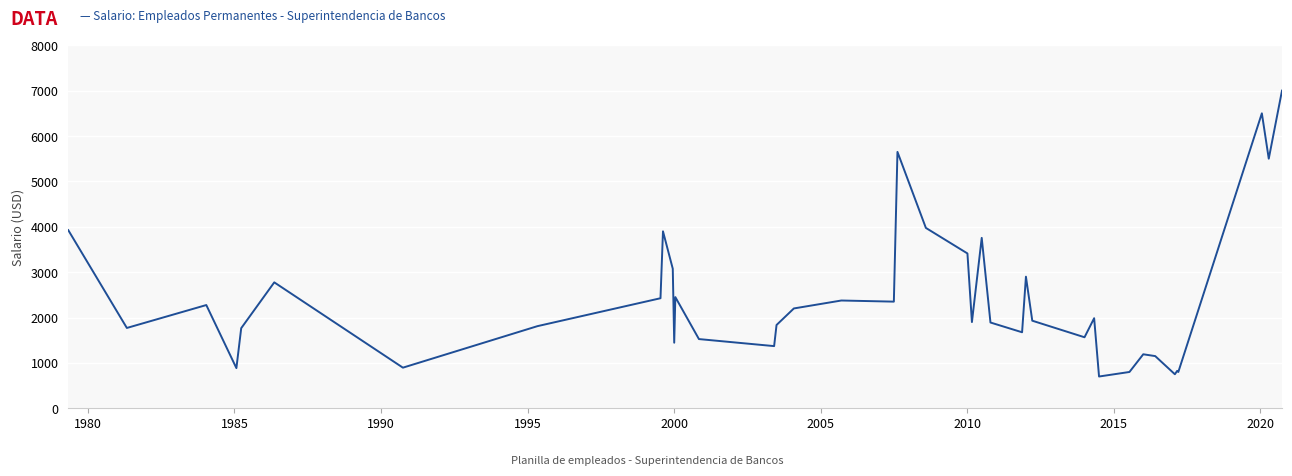

What is the difference between the maximum and minimum values?

6300